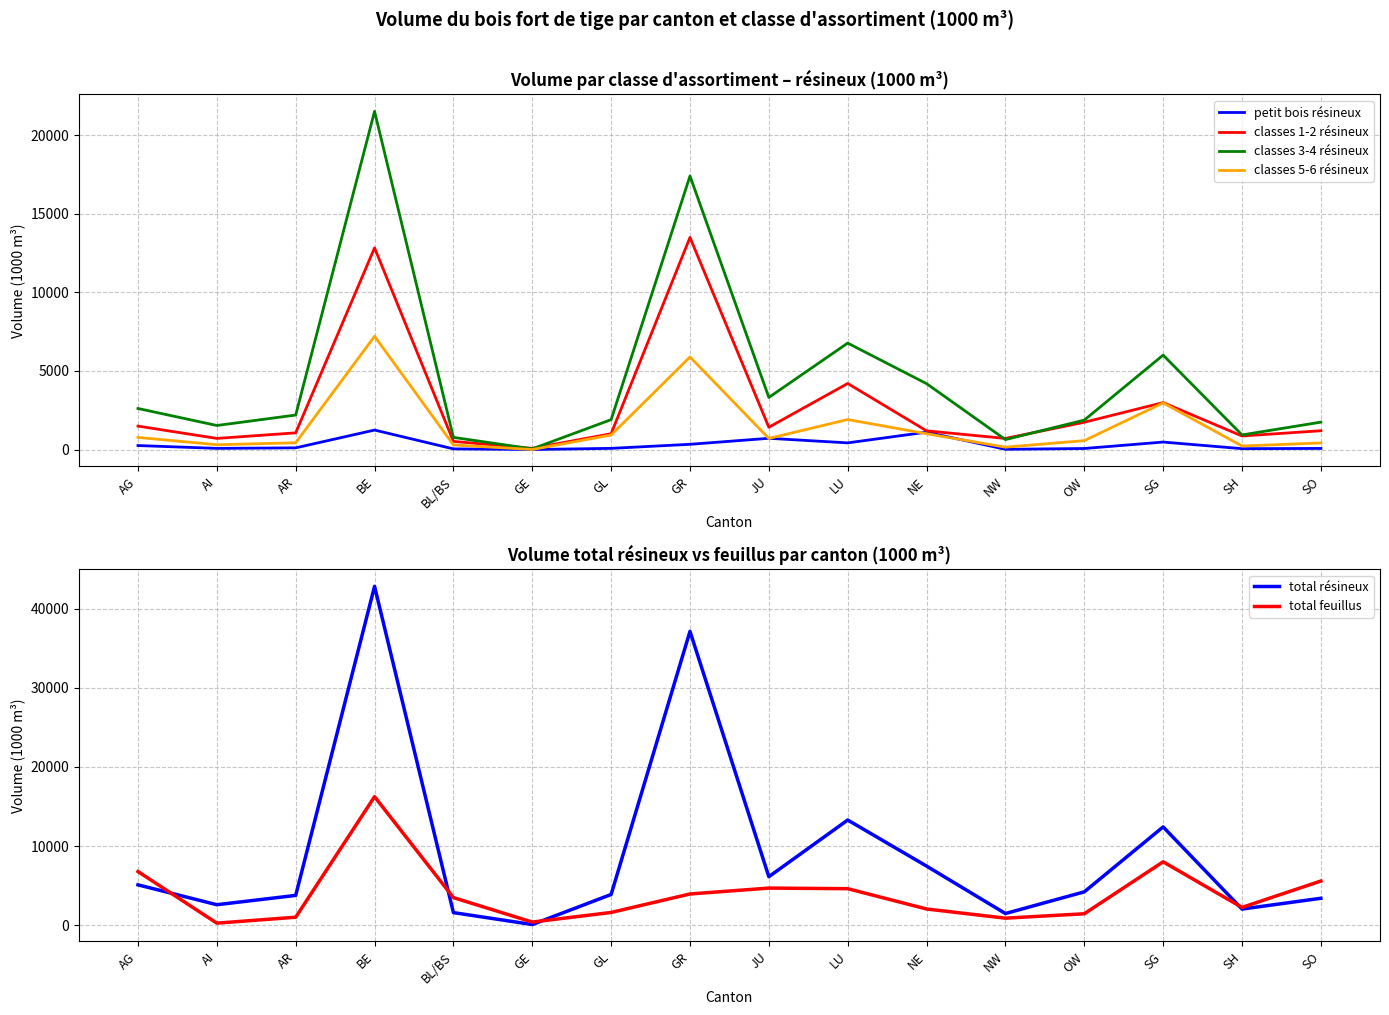

Between JU and SG, which series saw the biggest shift?

total résineux